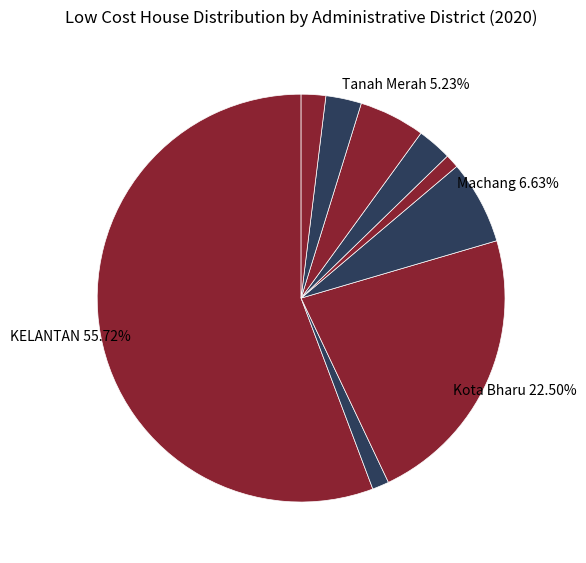

Count the number of slices in the pie.

9